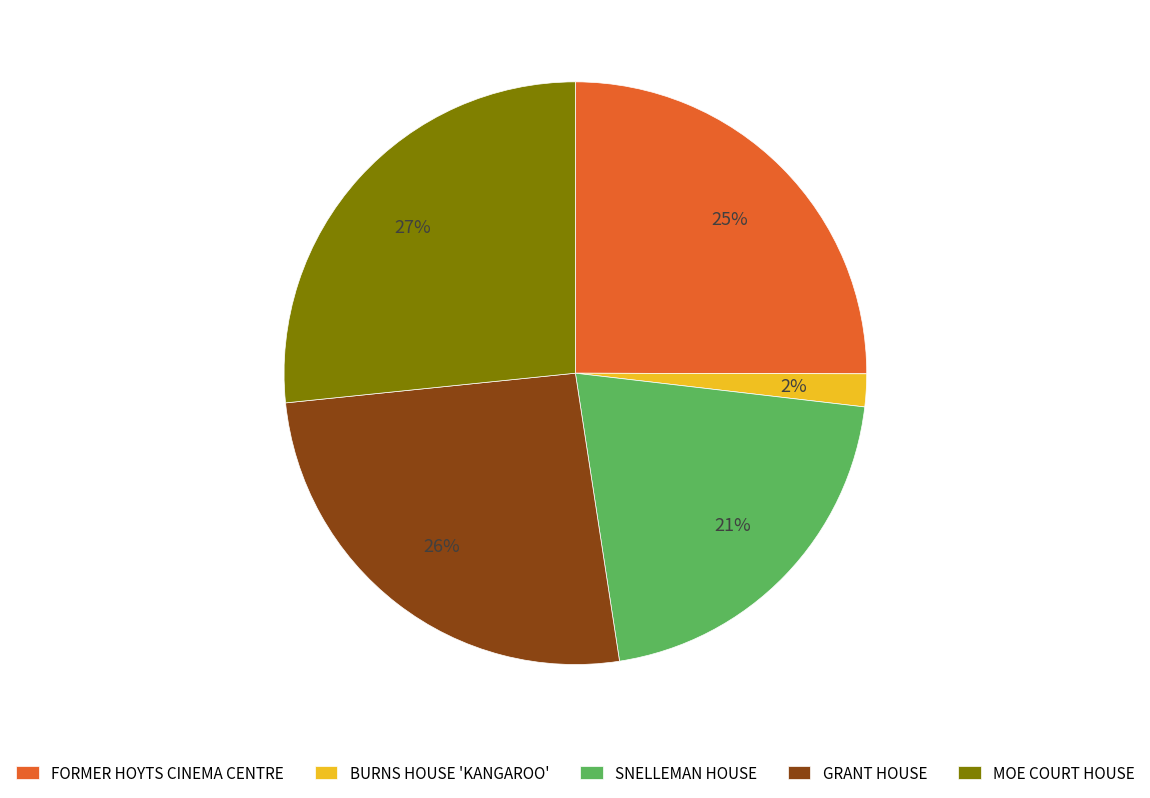

Is there any slice that represents more than half of the pie?

No